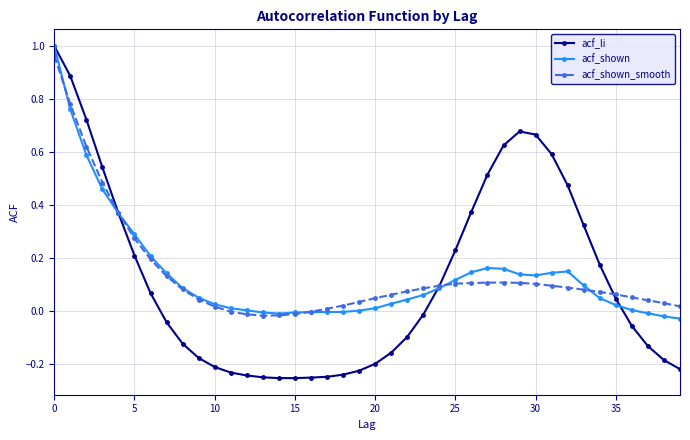

Which series has the widest spread of values?

acf_li